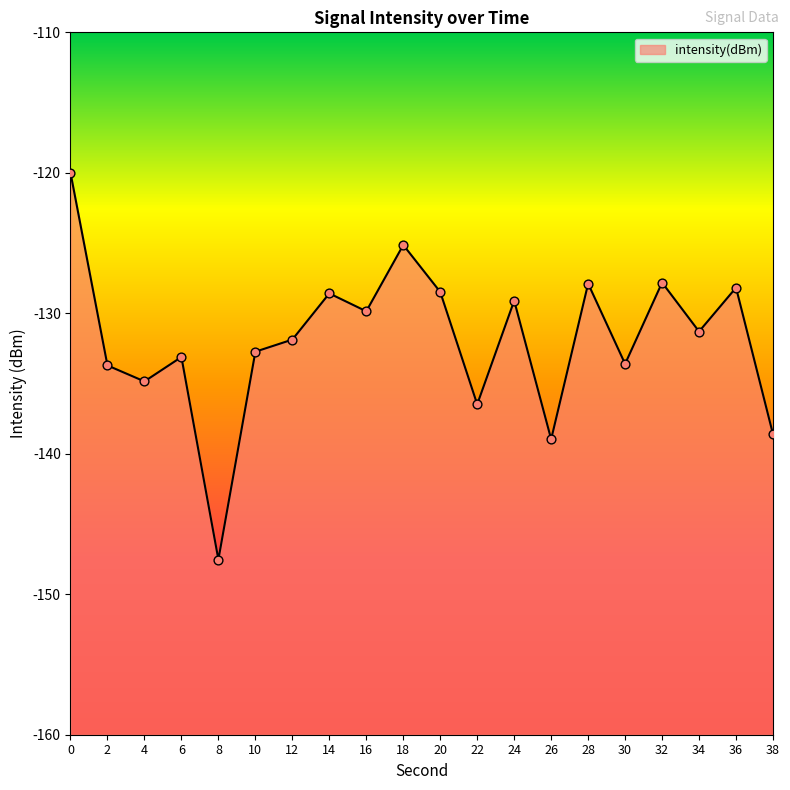

What is the change in value from 22 to 30?

+2.9